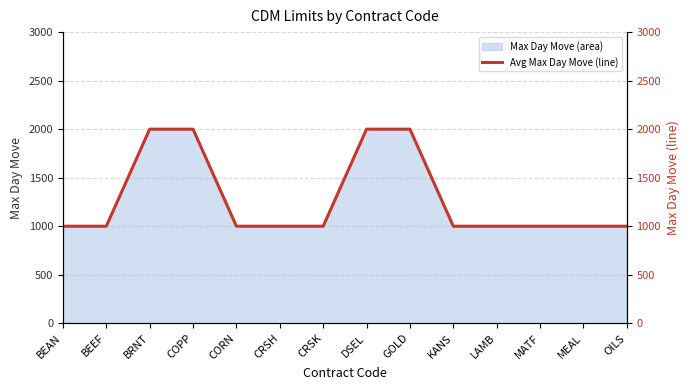

List the labels in order of value, largest first.

BRNT, COPP, DSEL, GOLD, BEAN, BEEF, CORN, CRSH, CRSK, KANS, LAMB, MATF, MEAL, OILS